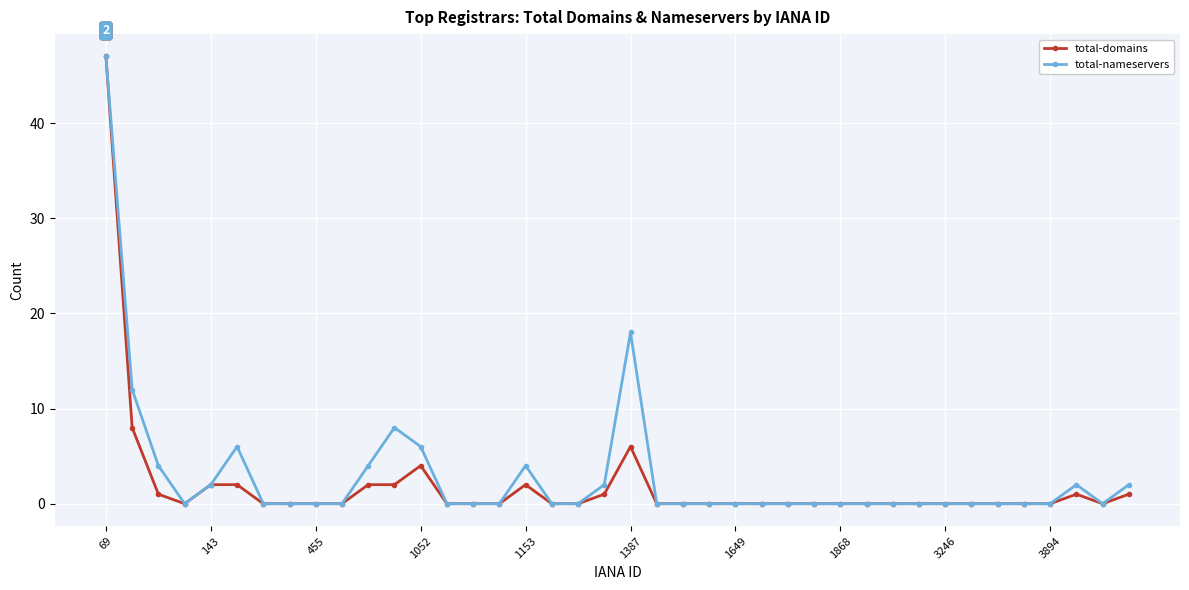

What is the maximum value shown in the chart?

47